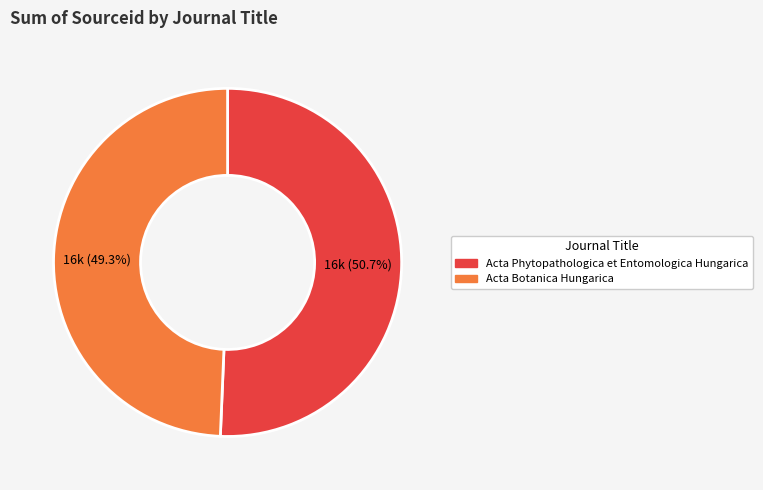

Is it true that Acta Botanica Hungarica is 49% of the pie?

True